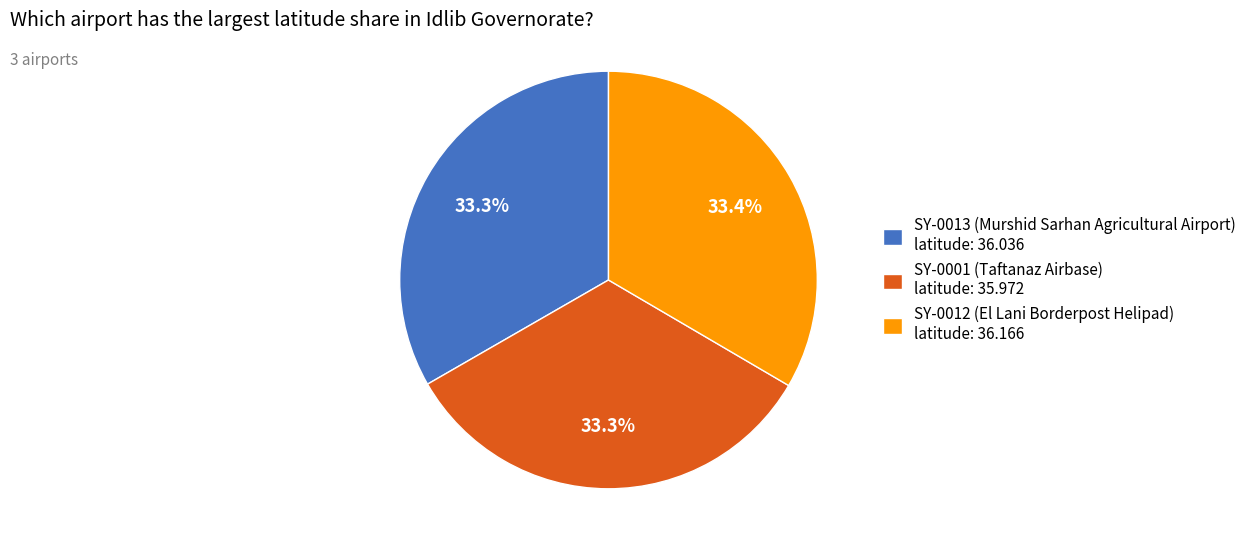

What portion of the pie excludes SY-0013 (Murshid Sarhan Agricultural Airport) latitude: 36.036?

66.7%